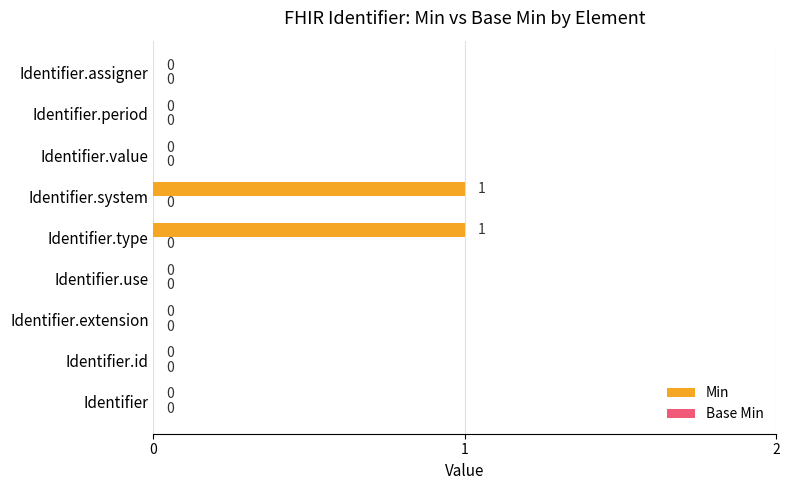

What is the change in value from Identifier to Identifier.system?

+1